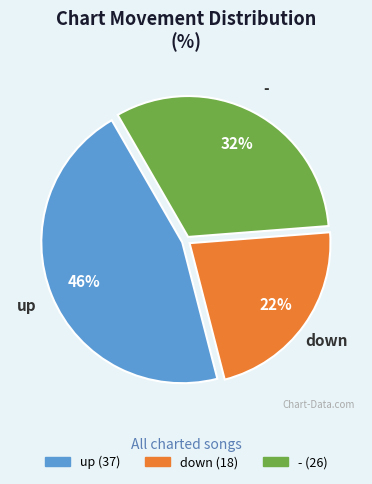

To the nearest percent, what is the combined percentage of - and down?

54%